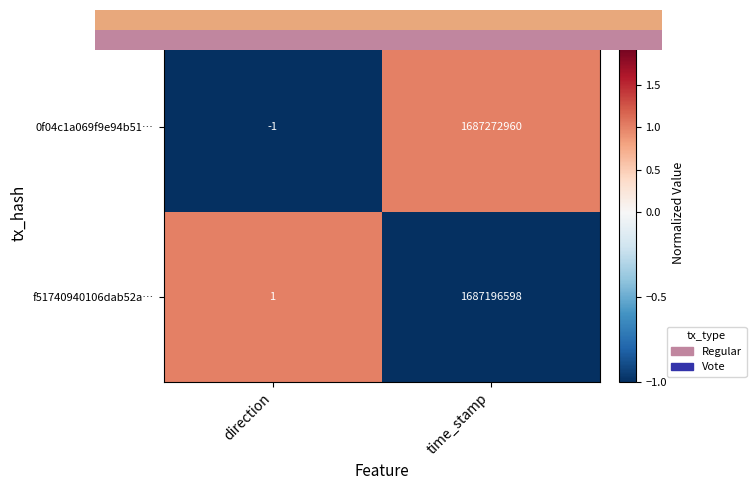

What is the difference between the maximum and minimum values in the 0f04c1a069f9e94b51… series?

2